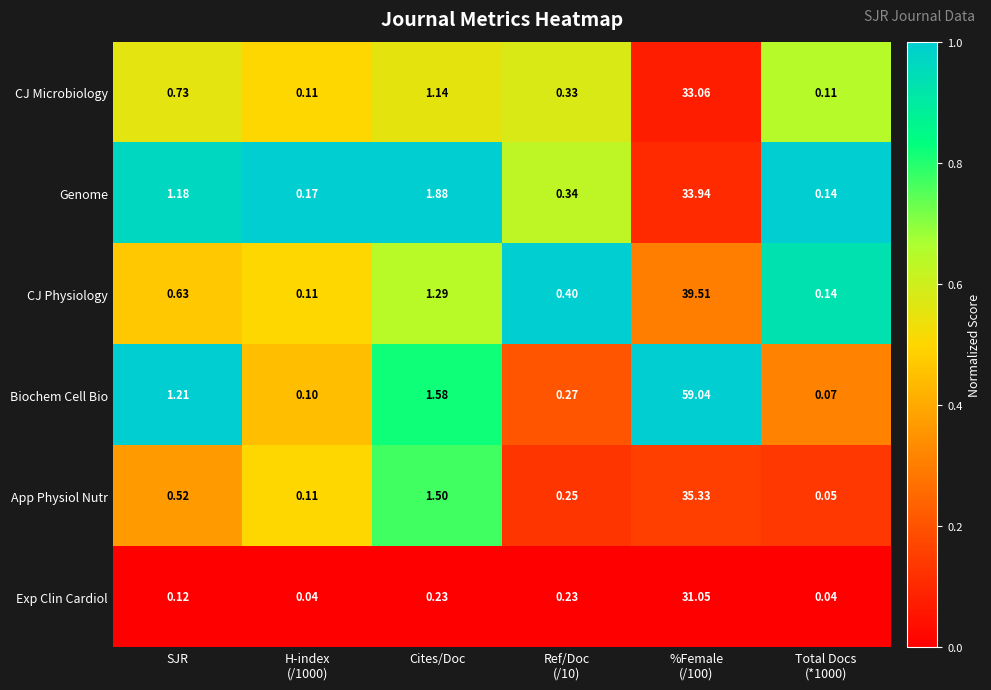

Which series has the largest range (max minus min)?

Biochem Cell Bio